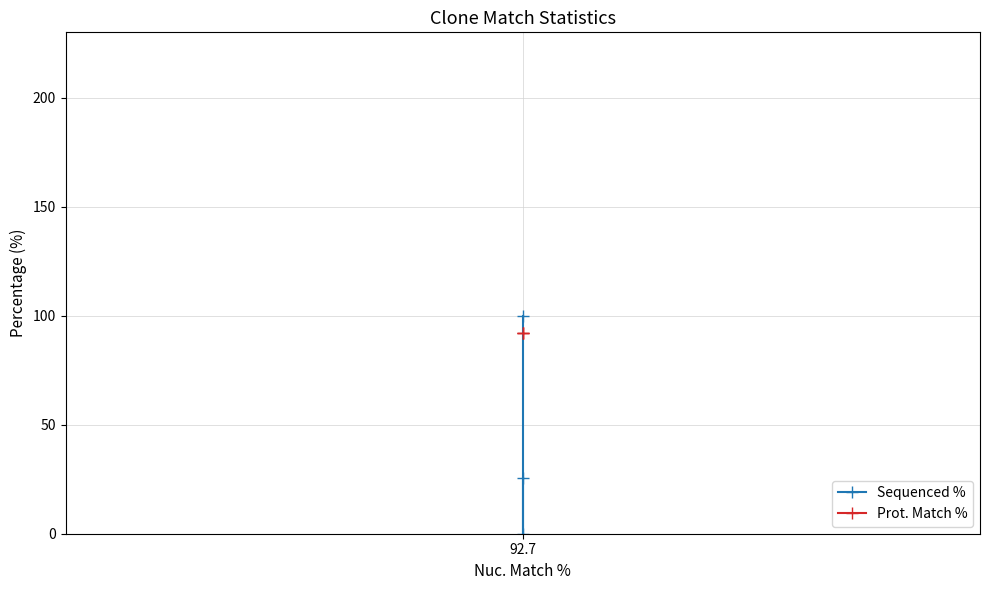

What are all the series names shown in the legend?

Sequenced %, Prot. Match %